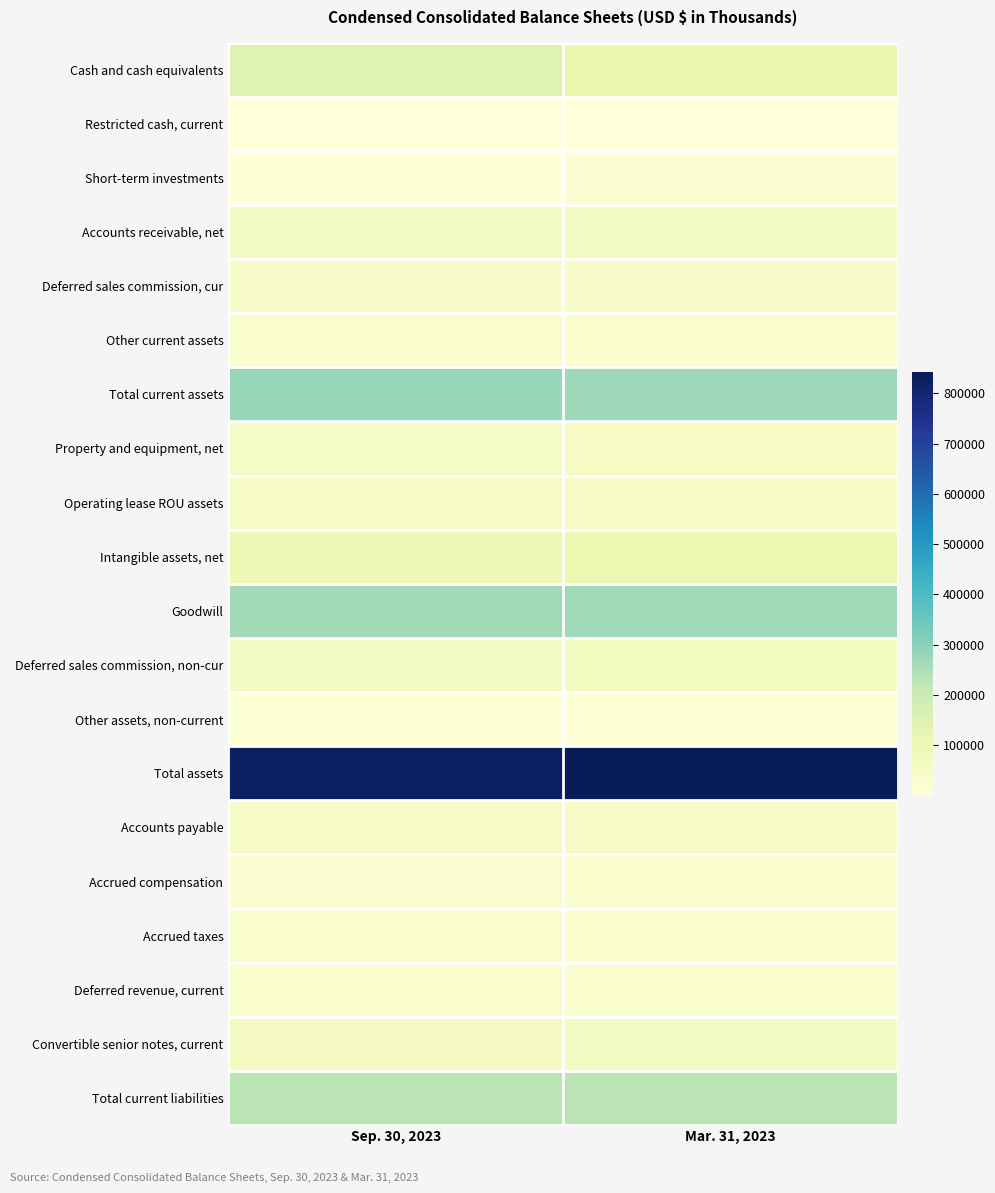

Count the number of data series in this chart.

20